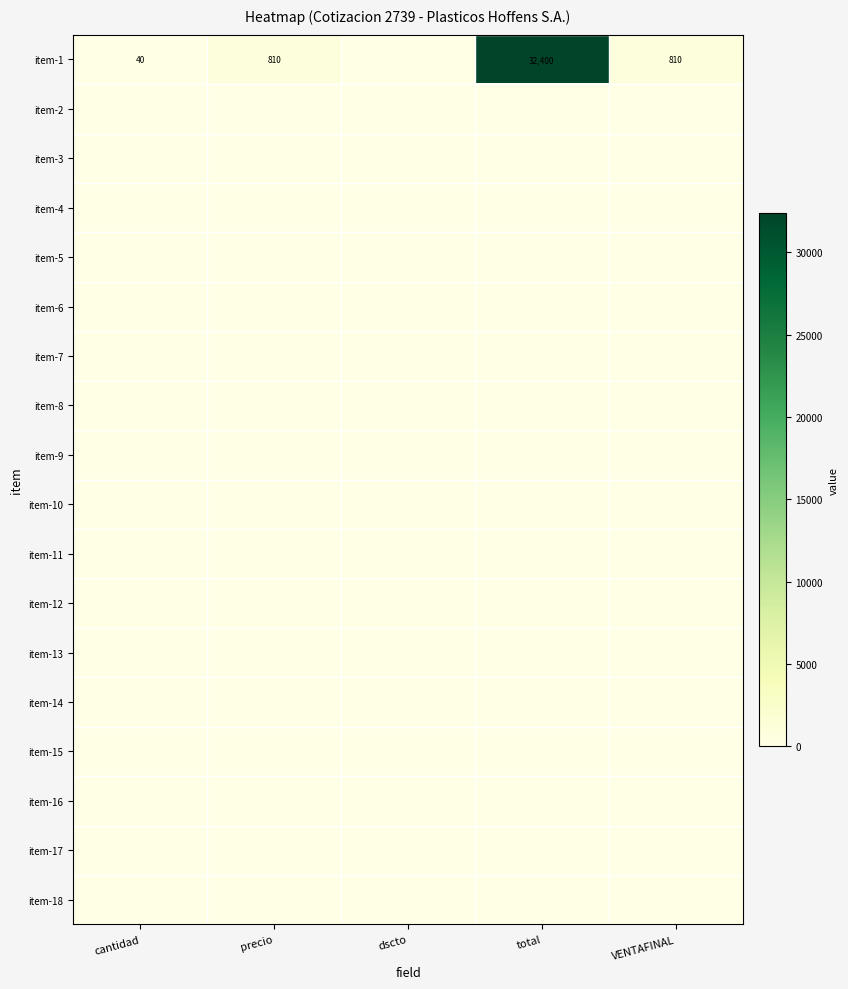

Which label corresponds to the smallest value in the chart?

dscto